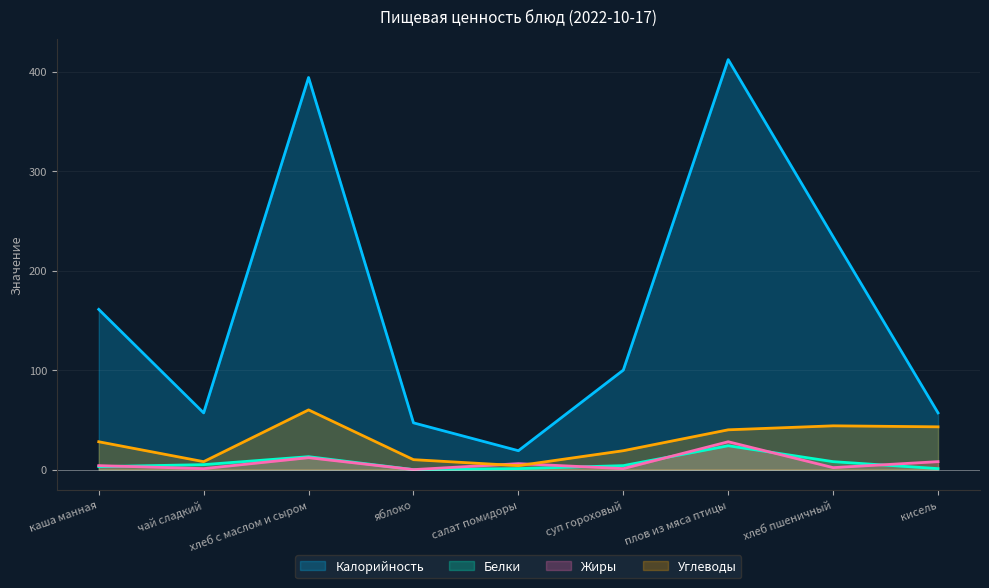

The Жиры series shows 12 at хлеб с маслом и сыром. True or false?

True